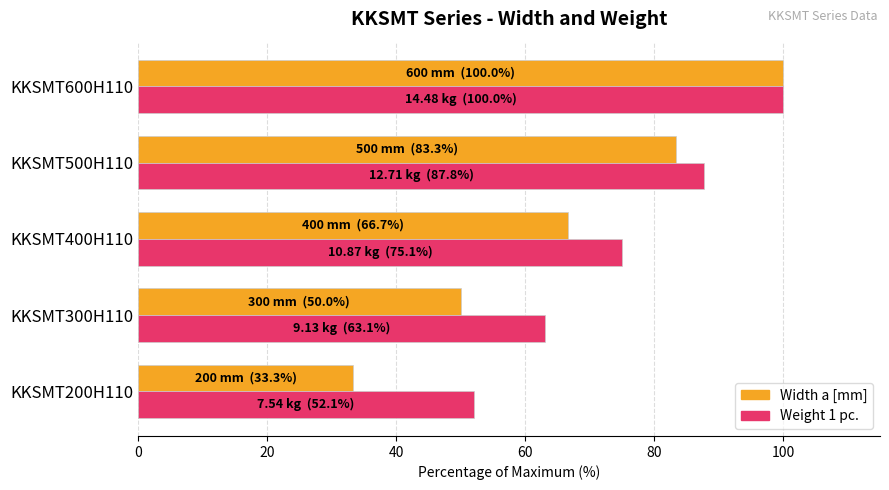

What is the sum of the Width a [mm] values at KKSMT400H110 and KKSMT200H110?

100.0